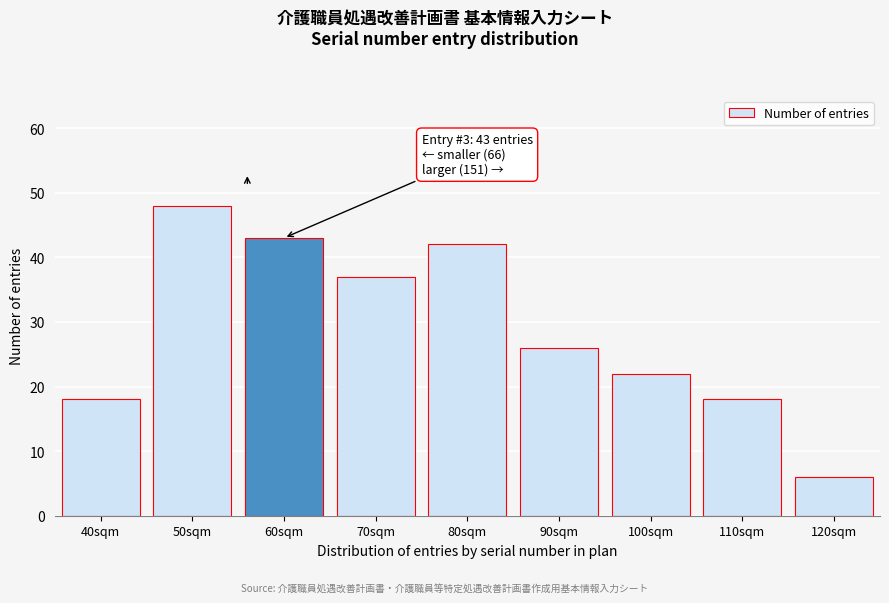

Reading left to right, list all the values displayed in this chart.

40sqm=18	50sqm=48	60sqm=43	70sqm=37	80sqm=42	90sqm=26	100sqm=22	110sqm=18	120sqm=6